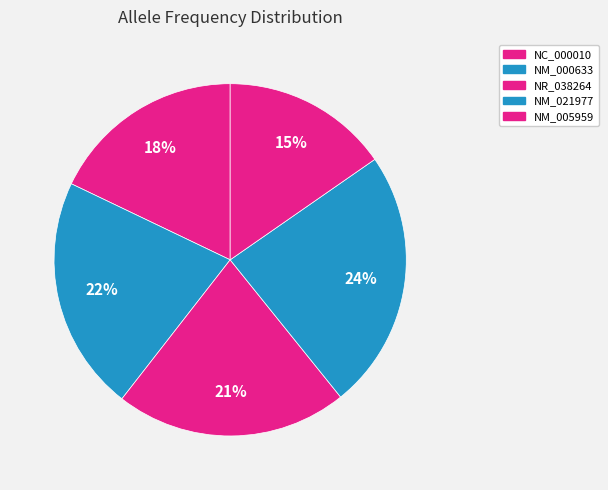

Count the number of slices in the pie.

5